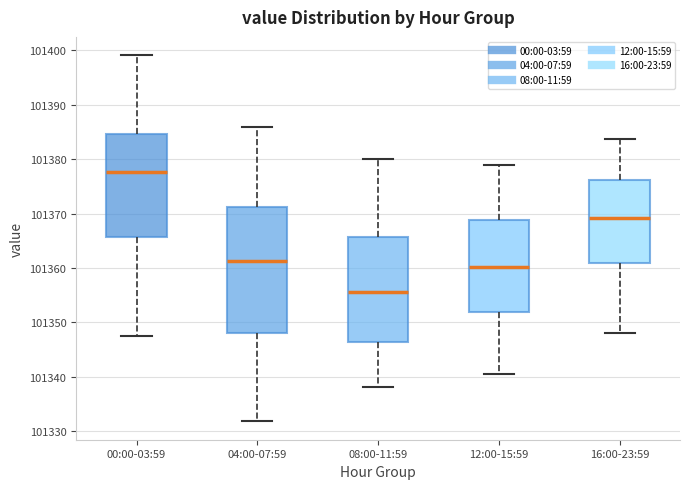

Which box's median line is the highest?

00:00-03:59